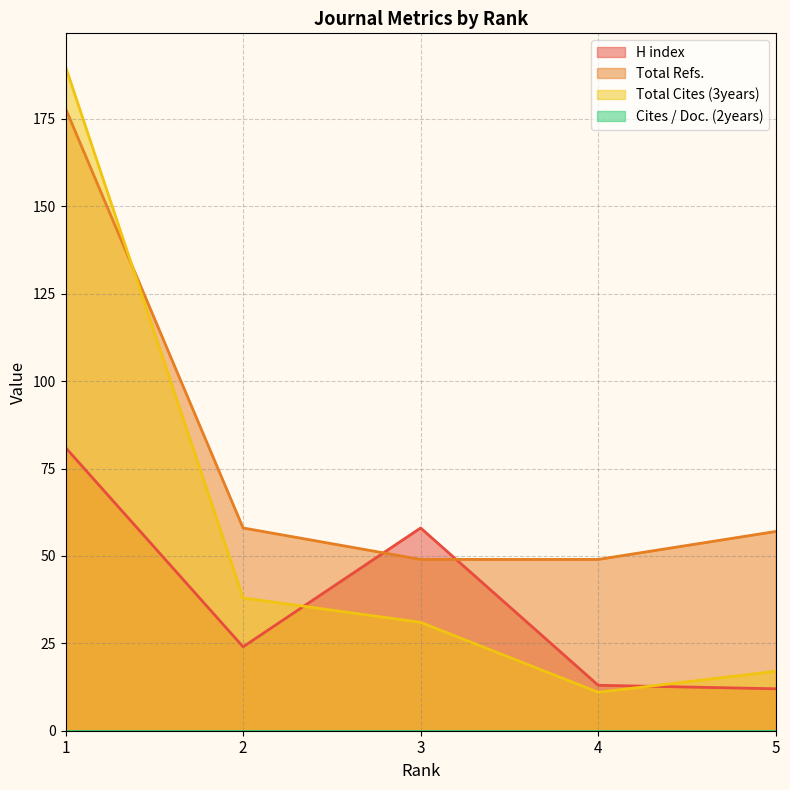

Does the chart display data point markers on the line(s)?

No